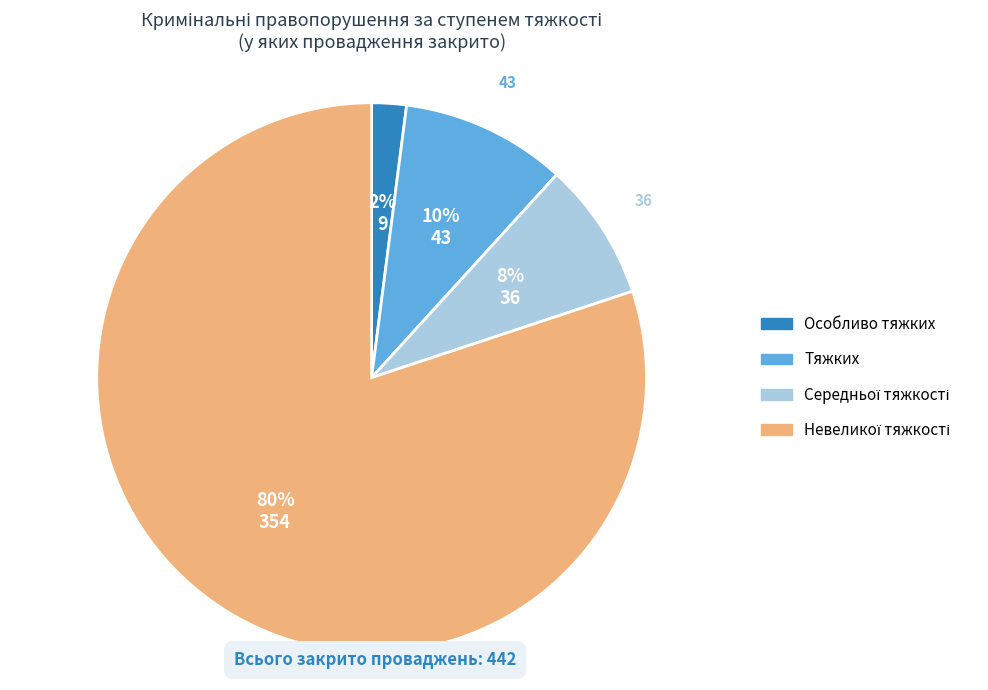

Which slice is the smallest?

Особливо тяжких